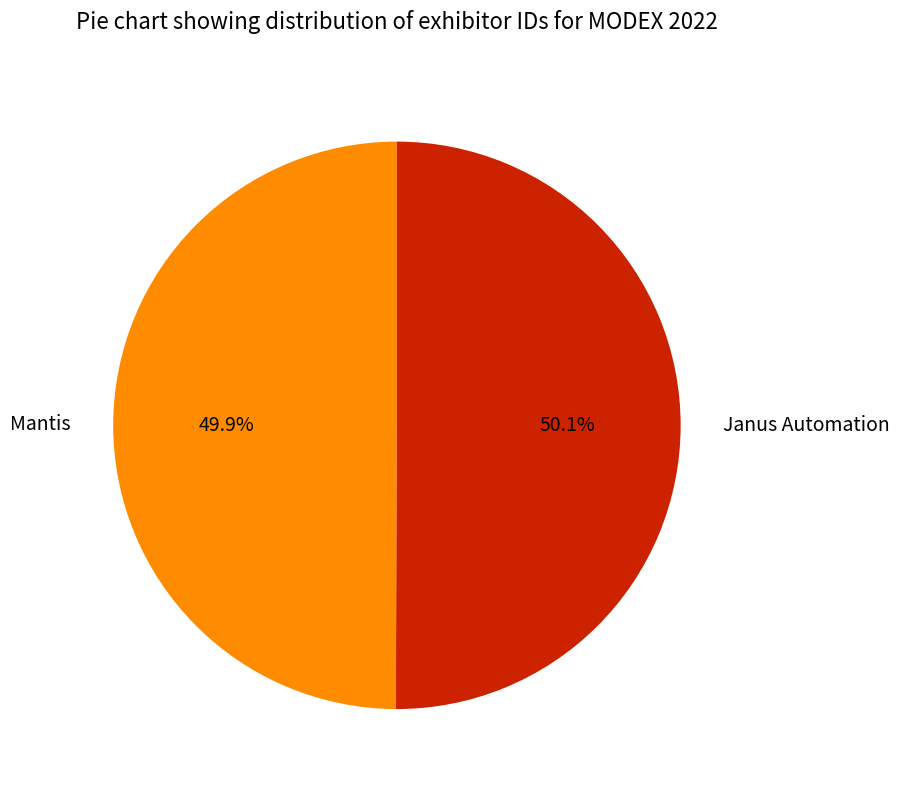

To the nearest percent, what percentage of the pie is Janus Automation?

50%